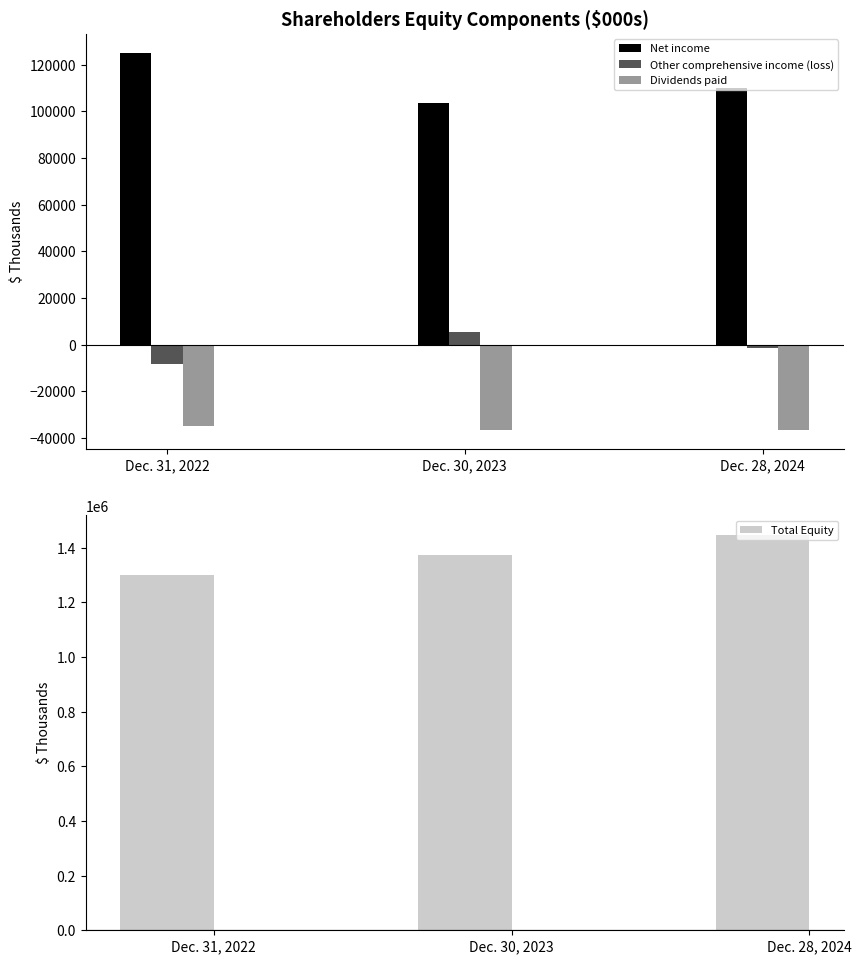

What is the value of the Other comprehensive income (loss) bar at the 2nd from the left?

5255